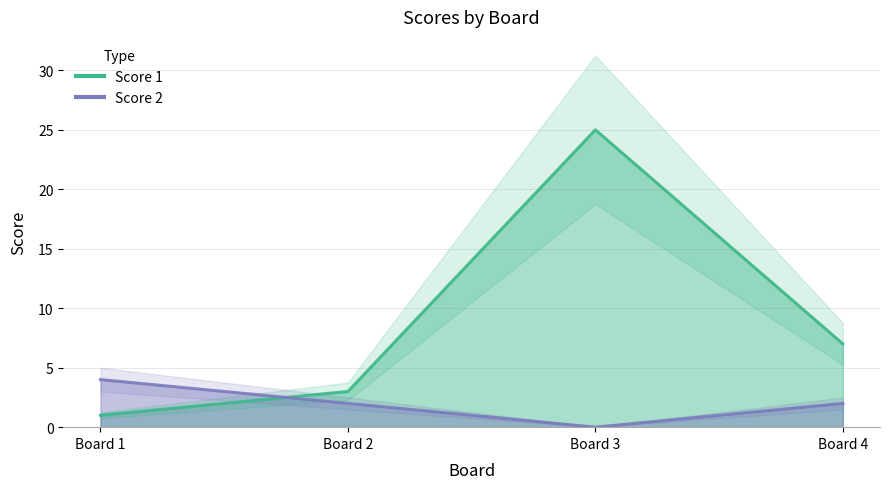

List the series in order of their overall mean, highest first.

Score 1, Score 2